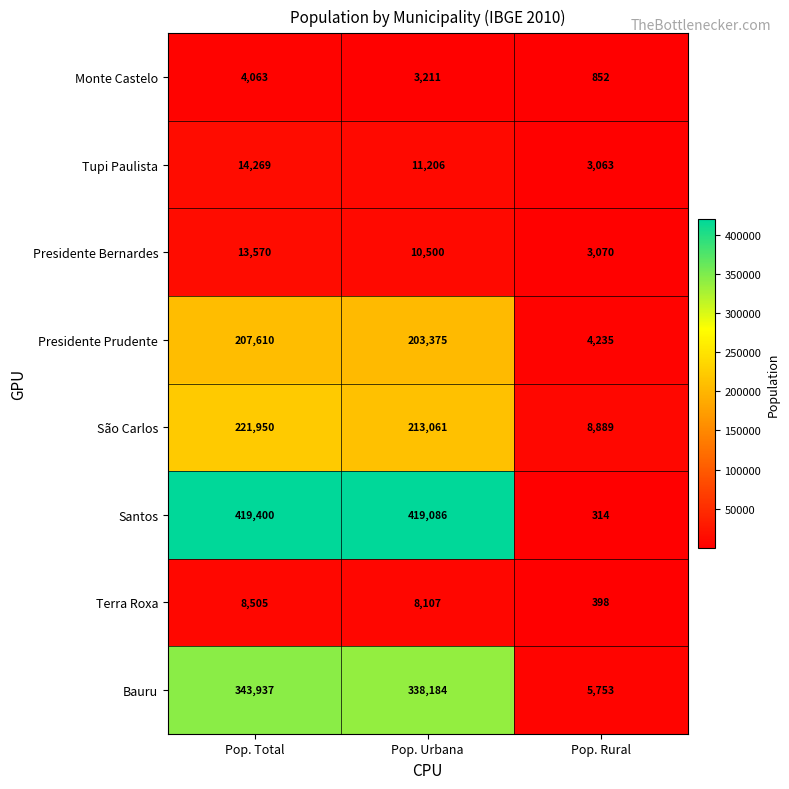

What is the average value of the Terra Roxa series?

5670